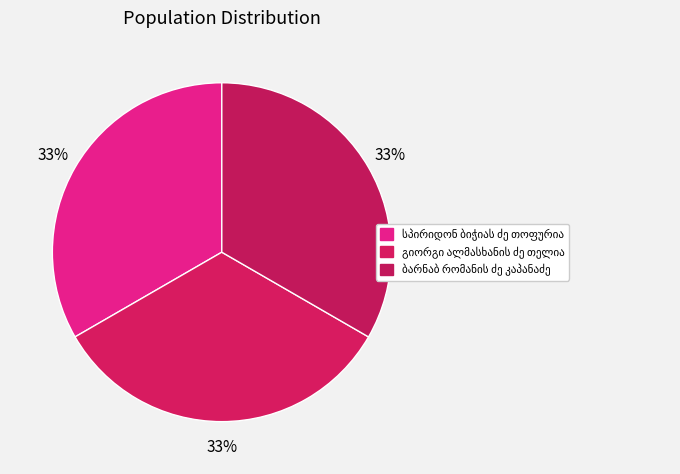

Does ბარნაბ რომანის ძე კაპანაძე represent more than half of the total?

No